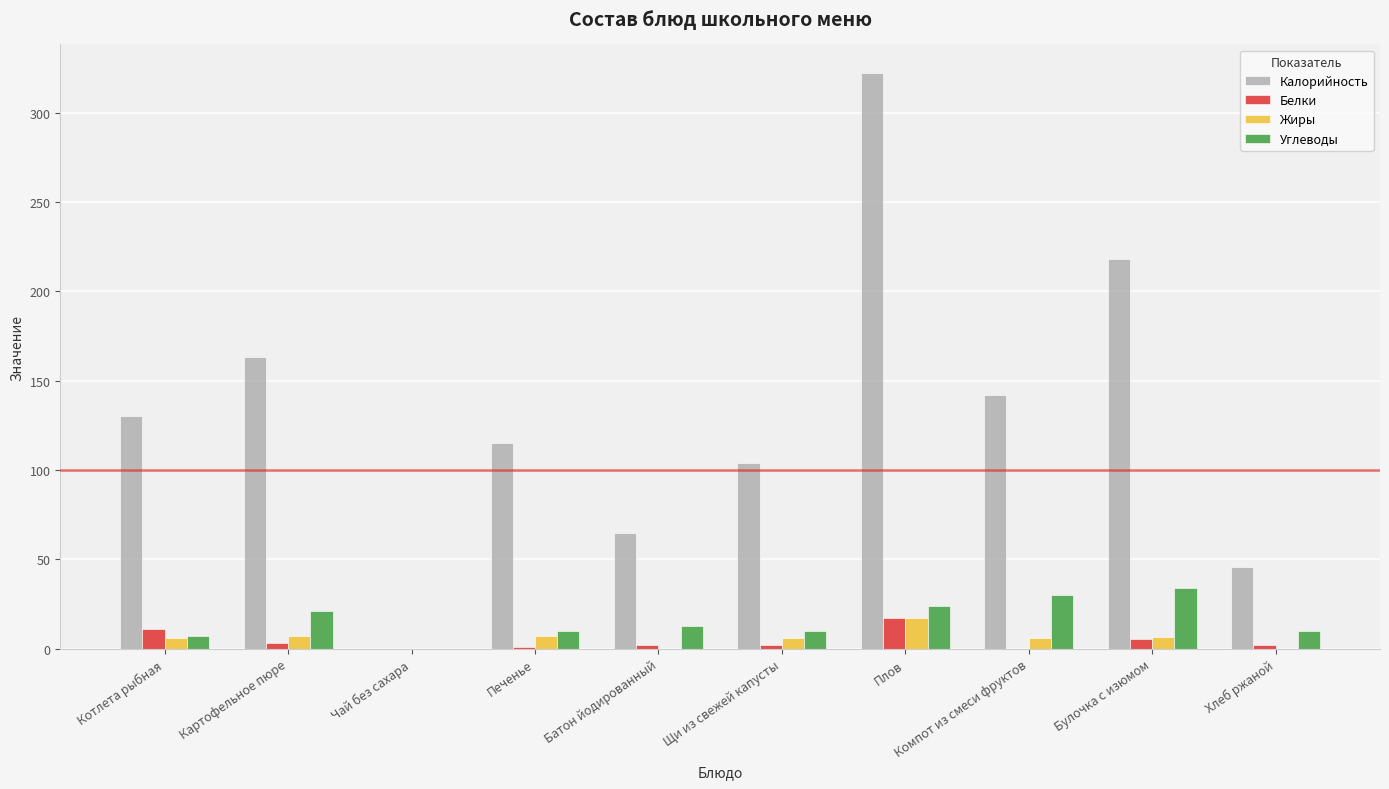

Which series has the widest spread of values?

Калорийность